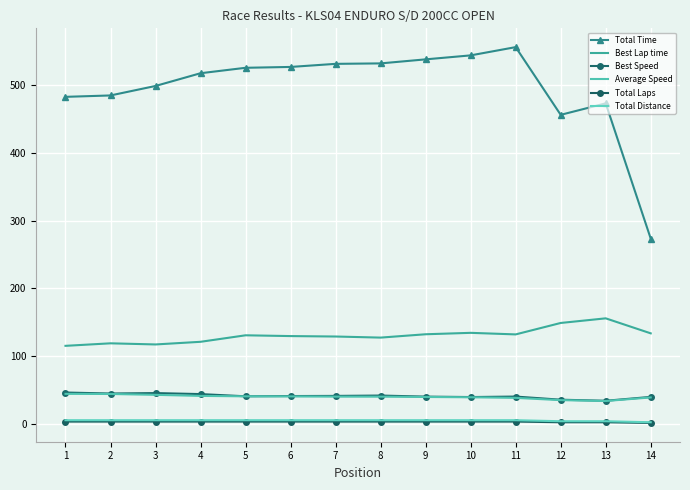

At which category does the chart reach its peak across all series?

11